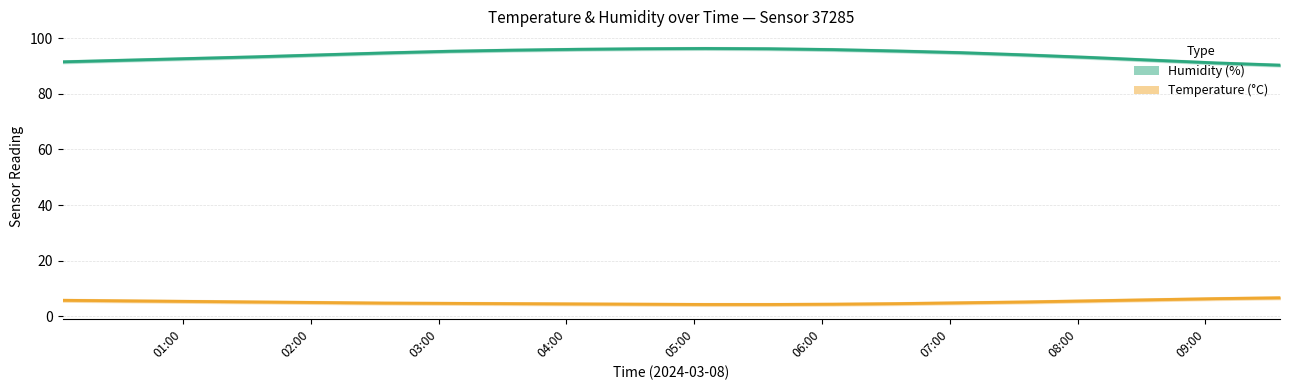

What is the sum of the Humidity (%) values at 09:00 and 05:00?

190.0